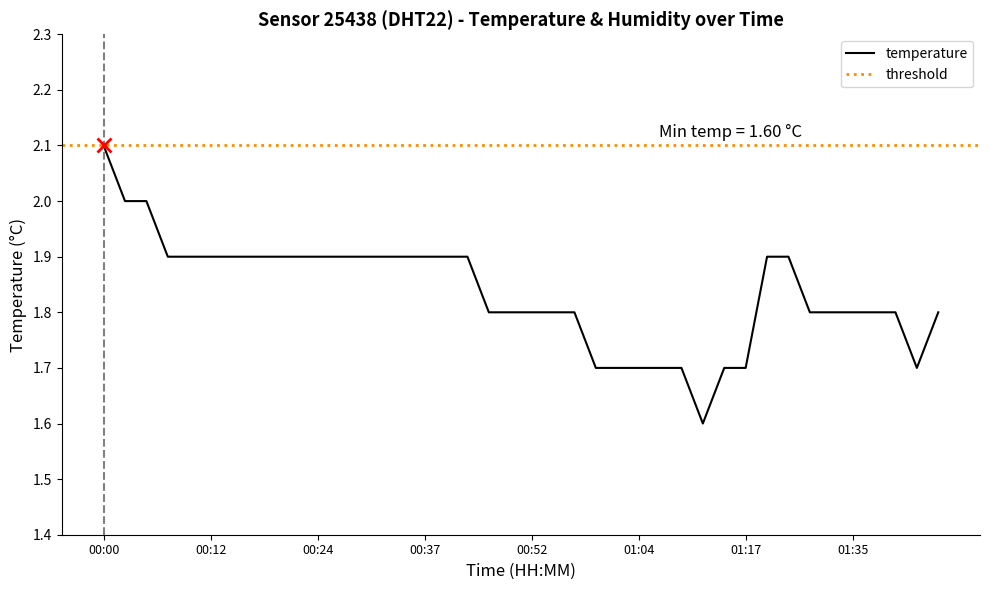

True or false: the data shows 1.9 at 00:37.

True